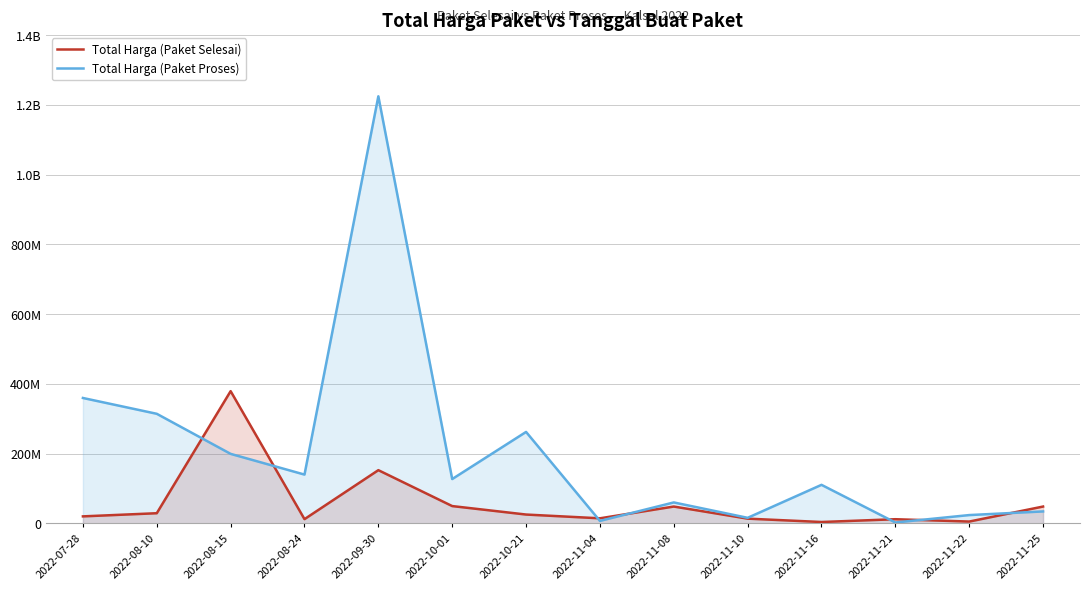

True or false: Total Harga (Paket Proses) and Total Harga (Paket Selesai) cross at least once.

True